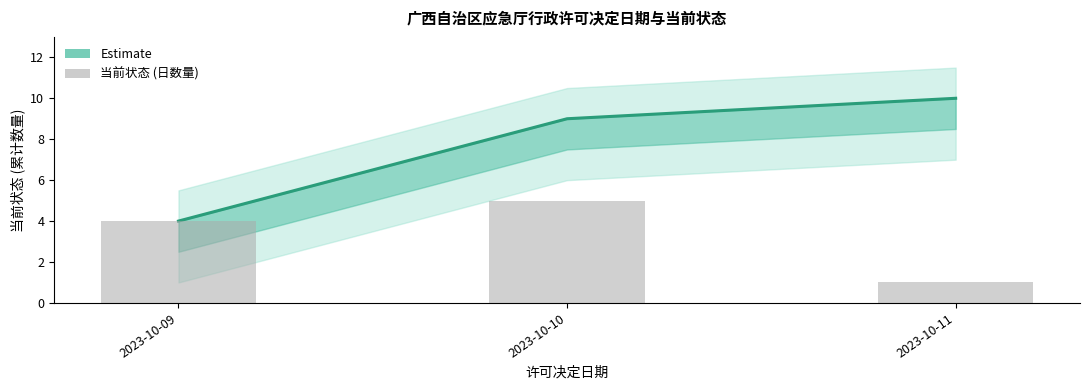

List the series in order of their overall mean, lowest first.

当前状态 (日数量), Estimate